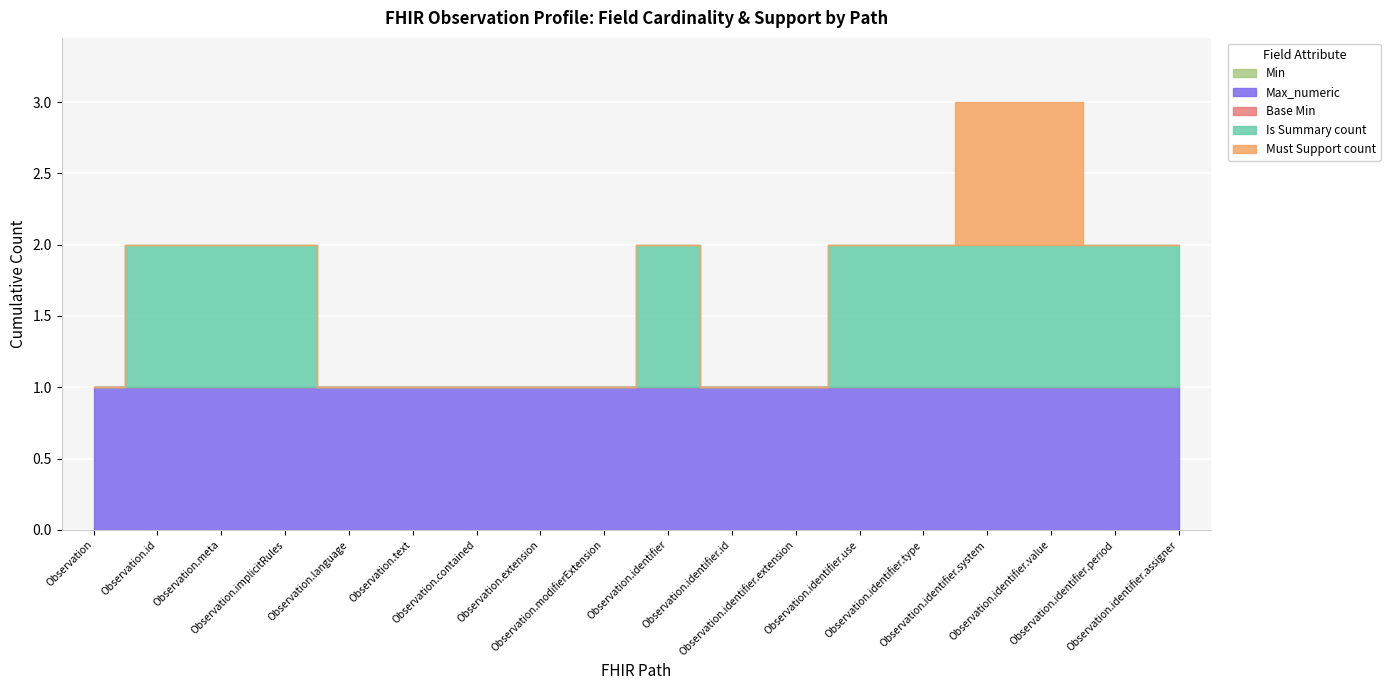

Reading left to right, list all the values displayed in this chart.

Min: 0	0	0	0	0	0	0	0	0	0	0	0	0	0	0	0	0	0
Max_numeric: 1	1	1	1	1	1	1	1	1	1	1	1	1	1	1	1	1	1
Base Min: 0	0	0	0	0	0	0	0	0	0	0	0	0	0	0	0	0	0
Is Summary count: 0	1	1	1	0	0	0	0	0	1	0	0	1	1	1	1	1	1
Must Support count: 0	0	0	0	0	0	0	0	0	0	0	0	0	0	1	1	0	0